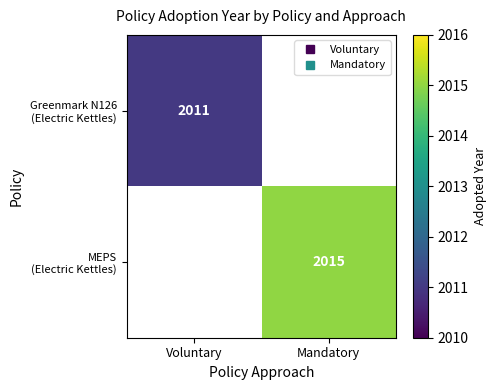

The MEPS (Electric Kettles) series shows 1077.1 at Mandatory. True or false?

False